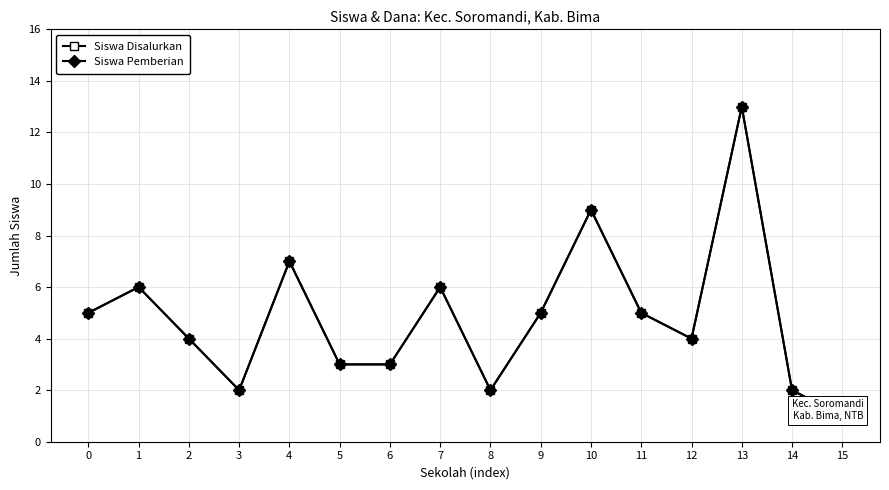

How many data points does each series have?

16